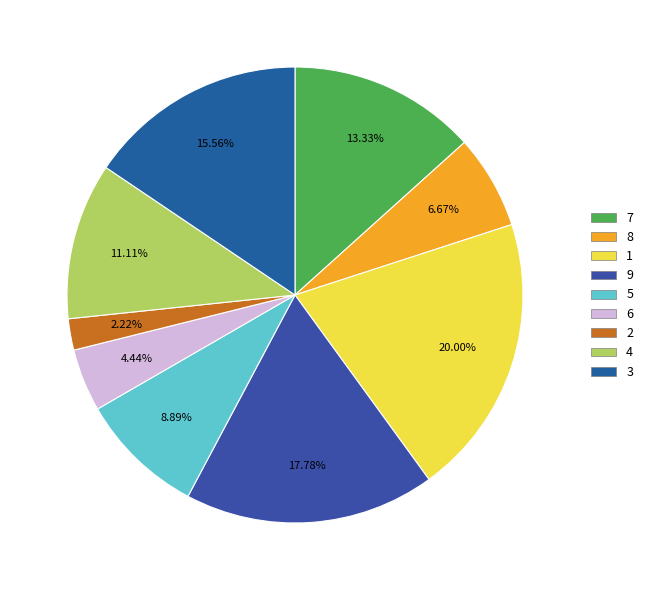

Rank the categories by value from lowest to highest.

2, 6, 8, 5, 4, 7, 3, 9, 1